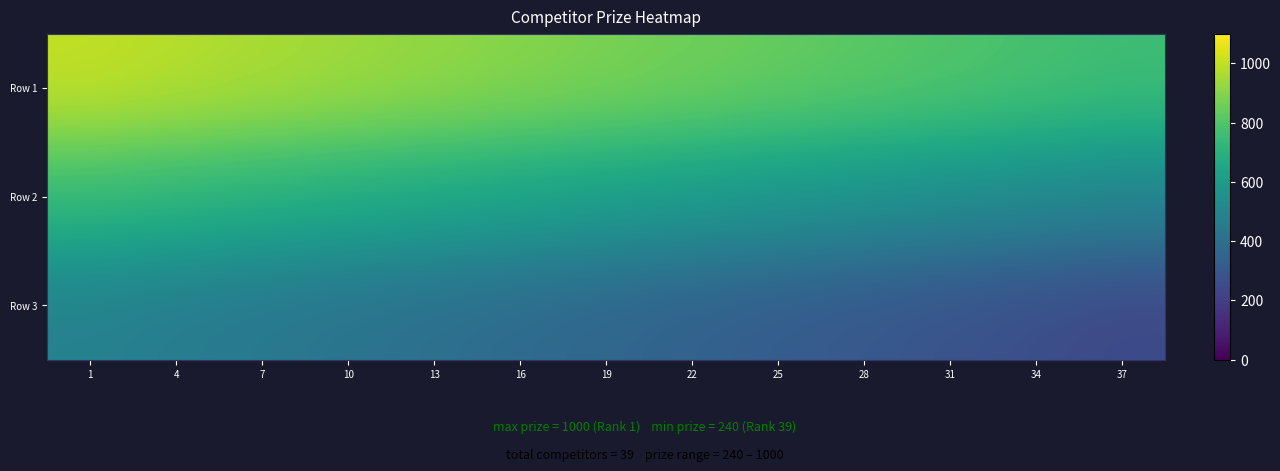

Reading left to right, list all the values displayed in this chart.

Row 1: 1=1000	4=980	7=960	10=940	13=920	16=900	19=880	22=860	25=840	28=820	31=800	34=780	37=760
Row 2: 1=740	4=720	7=700	10=680	13=660	16=640	19=620	22=600	25=580	28=560	31=540	34=520	37=500
Row 3: 1=480	4=460	7=440	10=420	13=400	16=380	19=360	22=340	25=320	28=300	31=280	34=260	37=240